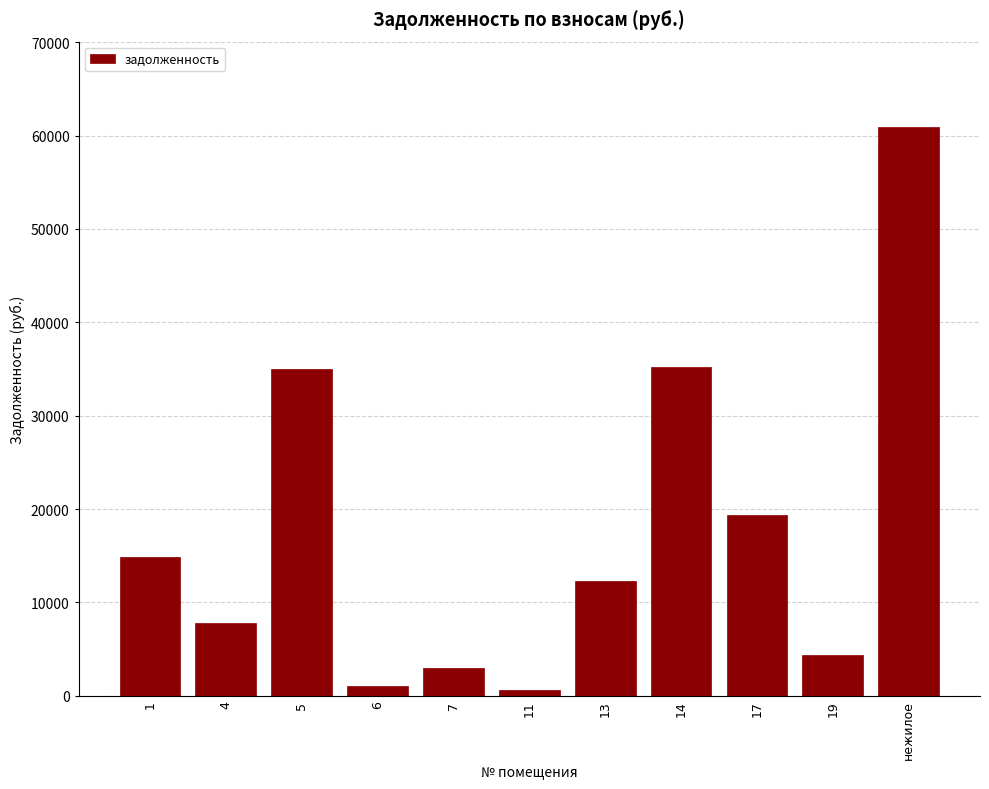

What is the change in value from 1 to 5?

+20175.0